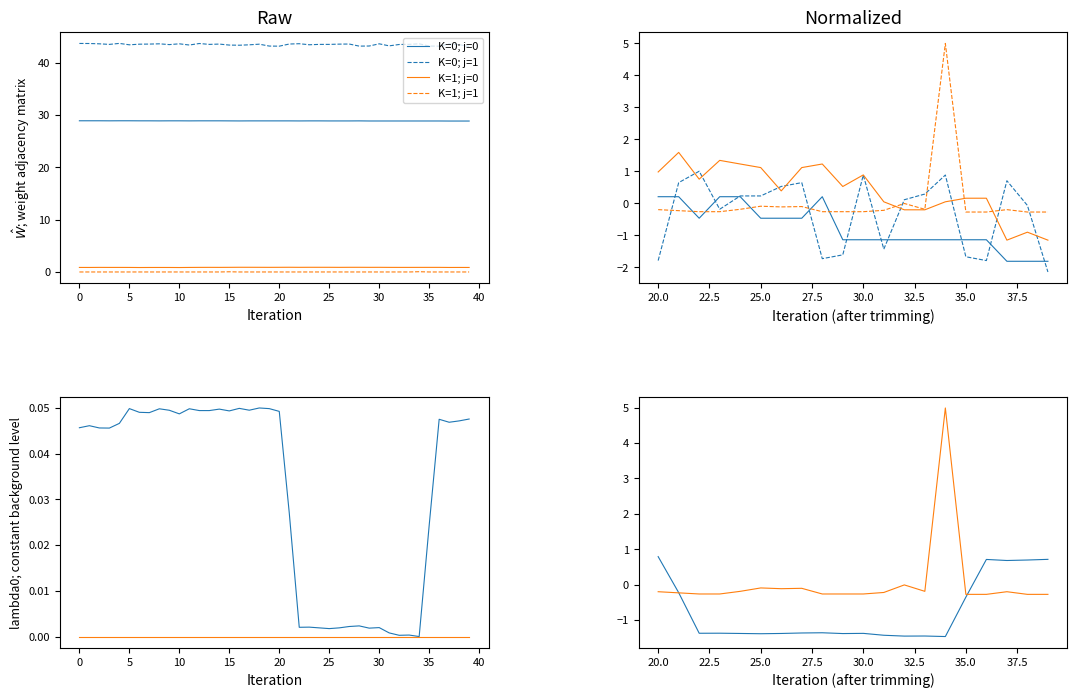

Where is the first local maximum for K=1; j=0?

25.0